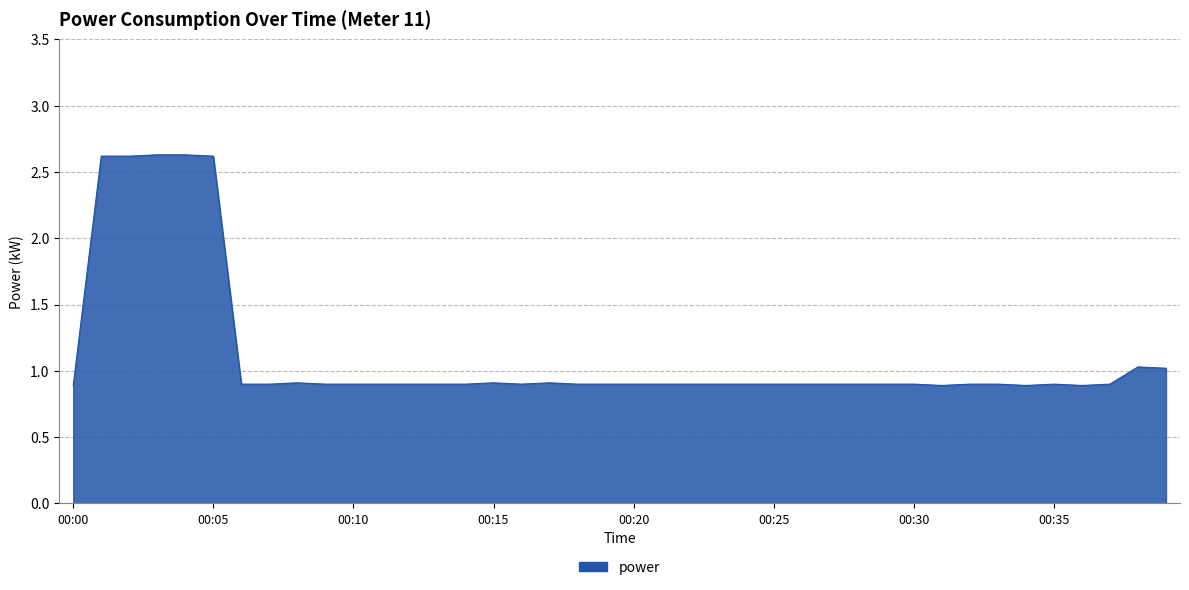

Count the number of data series in this chart.

1